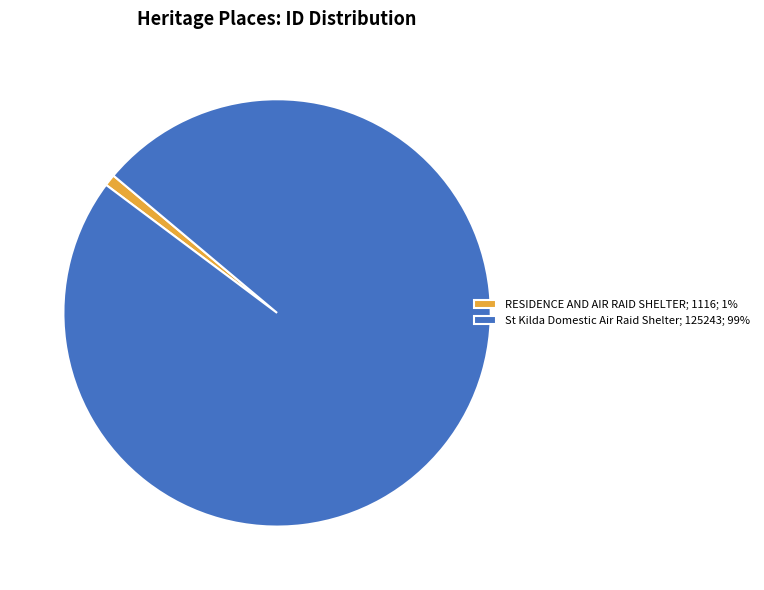

True or false: St Kilda Domestic Air Raid Shelter; 125243; 99% accounts for 99% of the total.

True